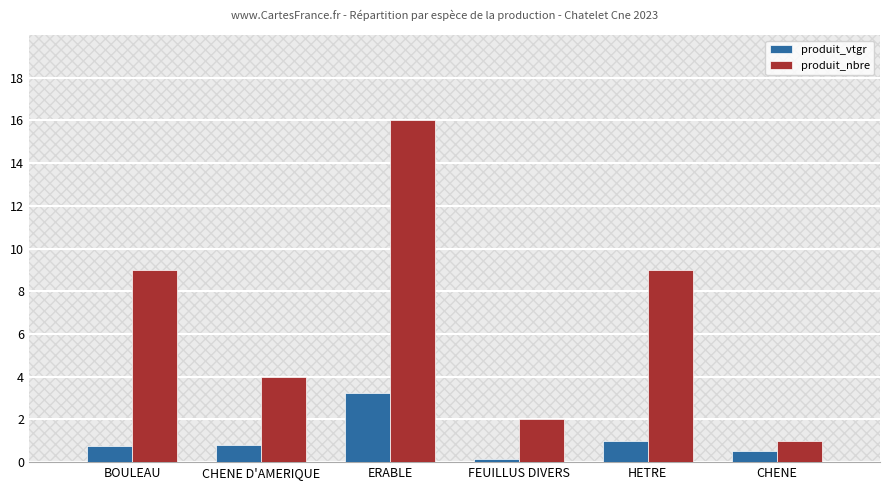

Reading left to right, list all the values displayed in this chart.

produit_vtgr: 0.8	0.8	3.2	0.1	1.0	0.5
produit_nbre: 9.0	4.0	16.0	2.0	9.0	1.0